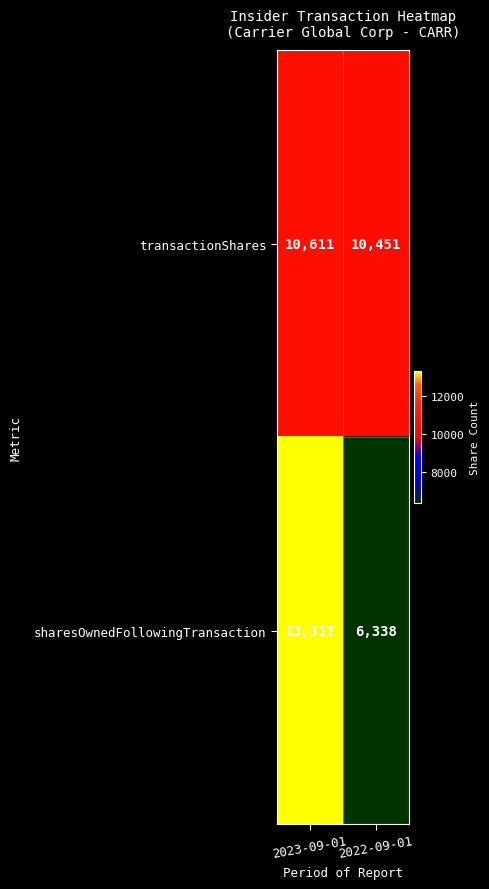

True or false: transactionShares has a value of 16839 at 2022-09-01.

False